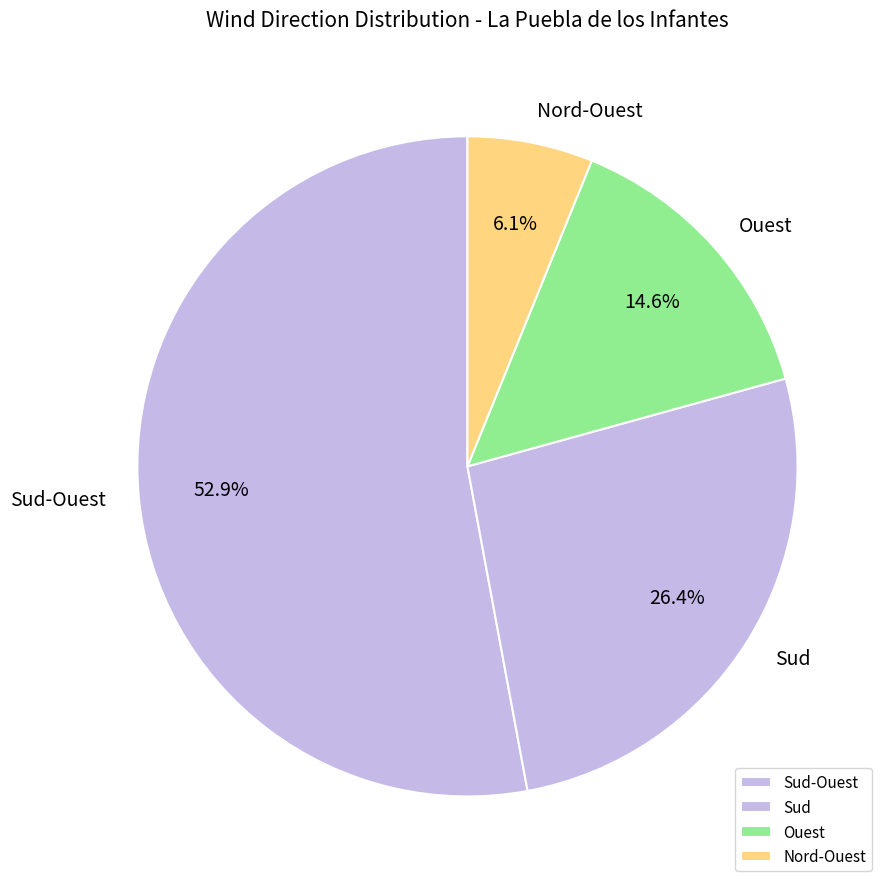

Which has a higher value, Ouest or Sud?

Sud